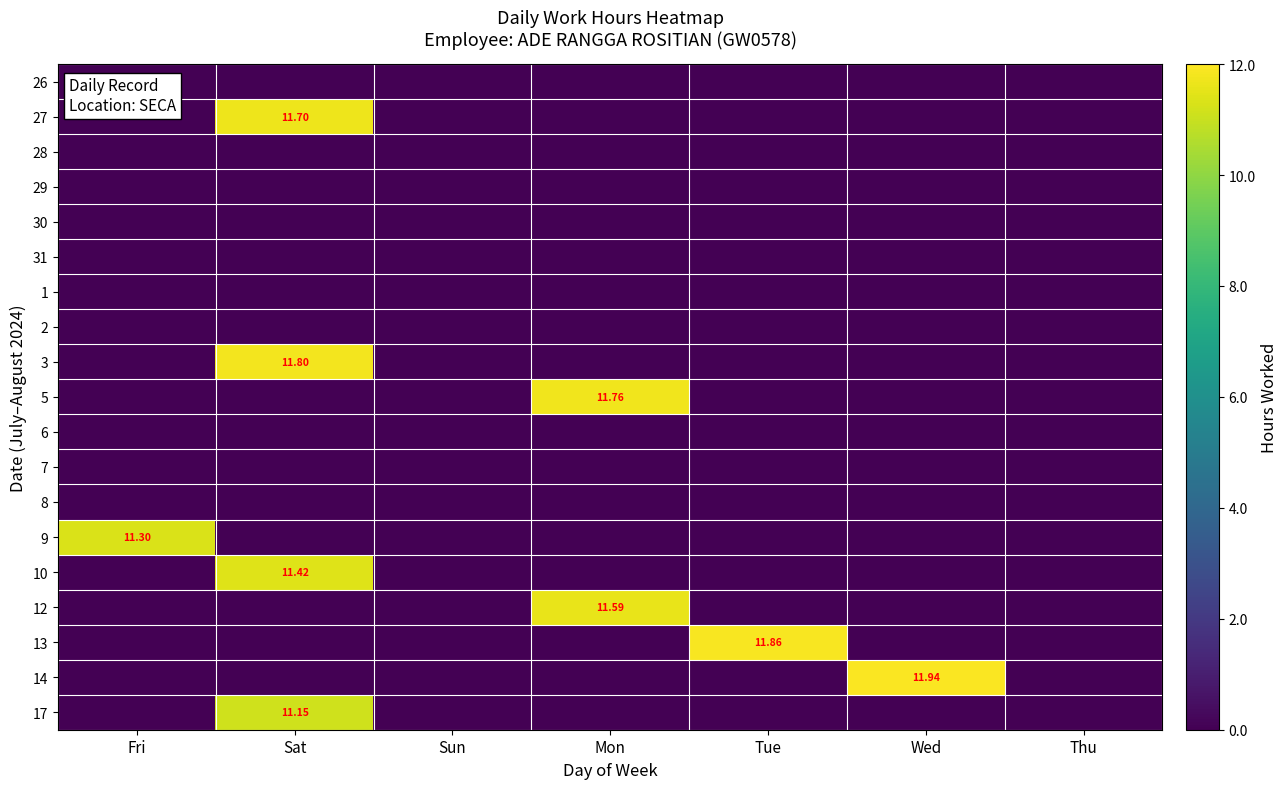

At Thu, list the series in order from largest to smallest.

26, 27, 28, 29, 30, 31, 1, 2, 3, 5, 6, 7, 8, 9, 10, 12, 13, 14, 17